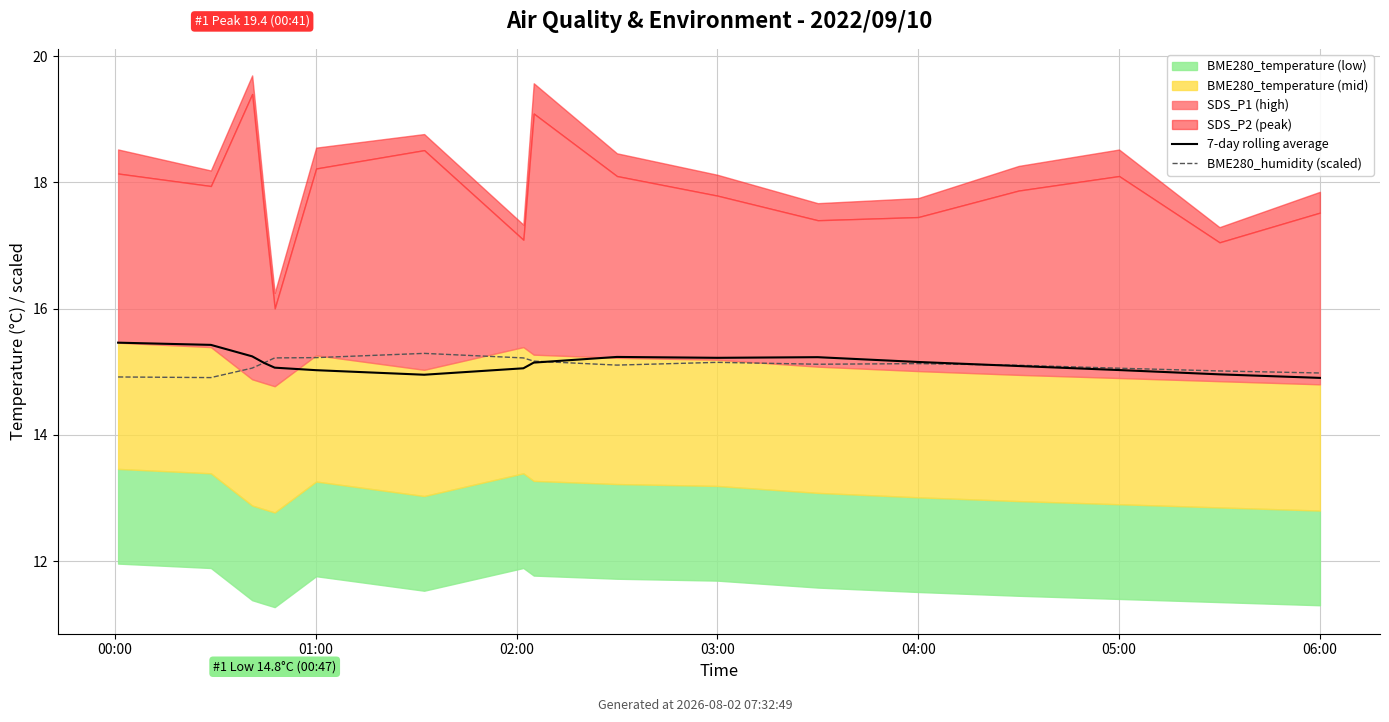

Rank the series at 04:00 from highest to lowest value.

BME280_humidity (scaled), 7-day rolling average